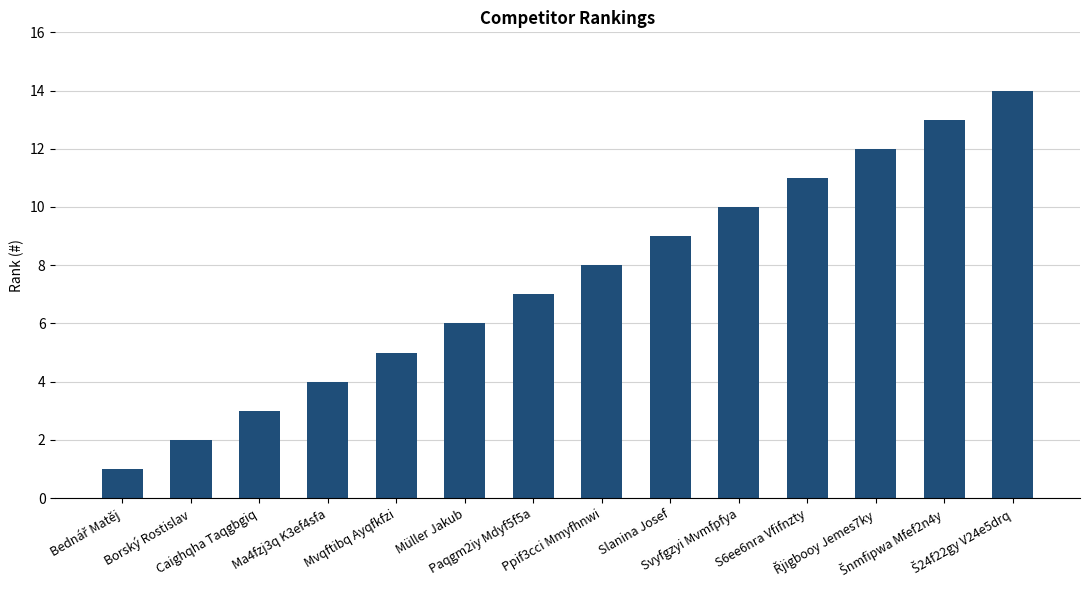

What is the value of the 3rd bar from the left?

3